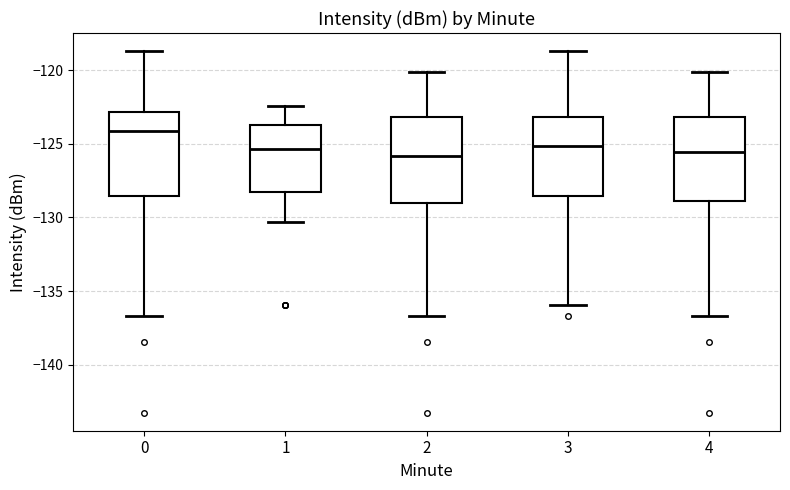

Reading left to right, read every box against the y-axis: the position of its median line, the range the box covers, and the ends of its whiskers. The values are not printed on the chart, so give them approximately, as read against the axis.

0: median -124.0, box -128.5 to -123.0, whiskers -136.5 to -118.5
1: median -125.5, box -128.5 to -123.5, whiskers -130.5 to -122.5
2: median -126.0, box -129.0 to -123.0, whiskers -136.5 to -120.0
3: median -125.0, box -128.5 to -123.0, whiskers -136.0 to -118.5
4: median -125.5, box -129.0 to -123.0, whiskers -136.5 to -120.0